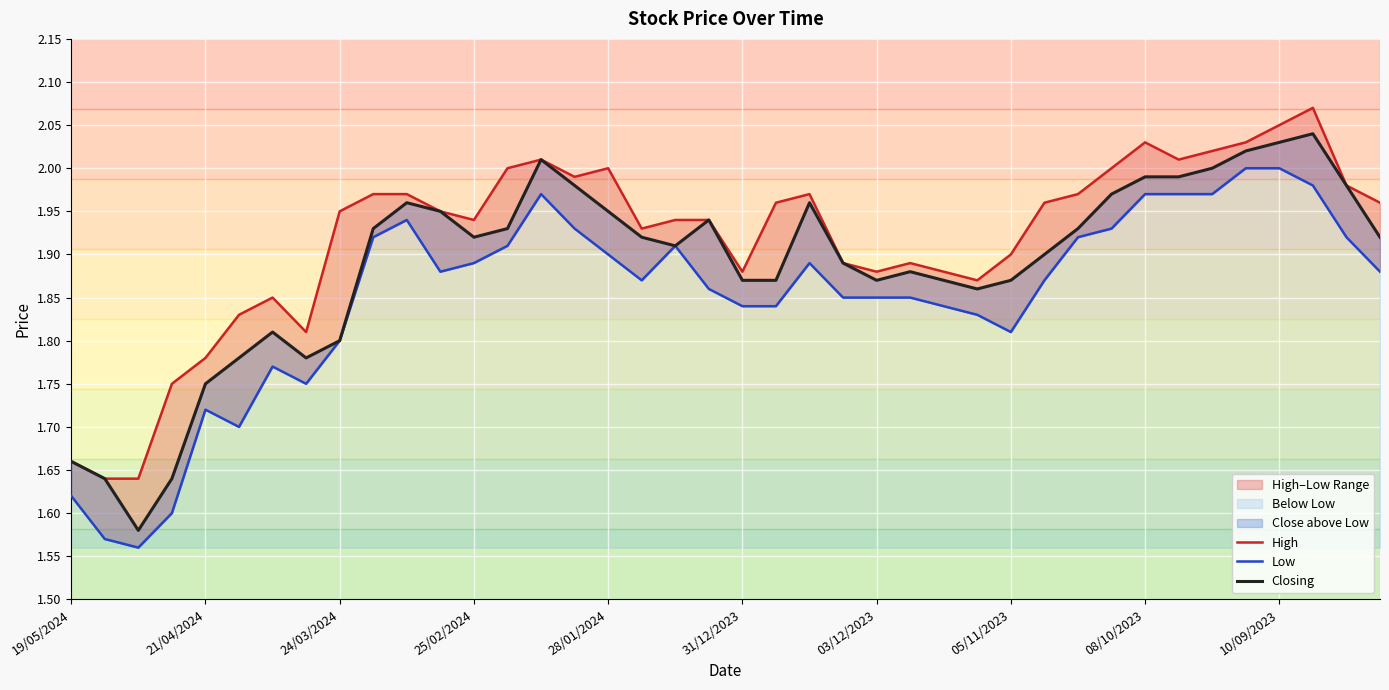

True or false: Closing and Low intersect in this chart.

False